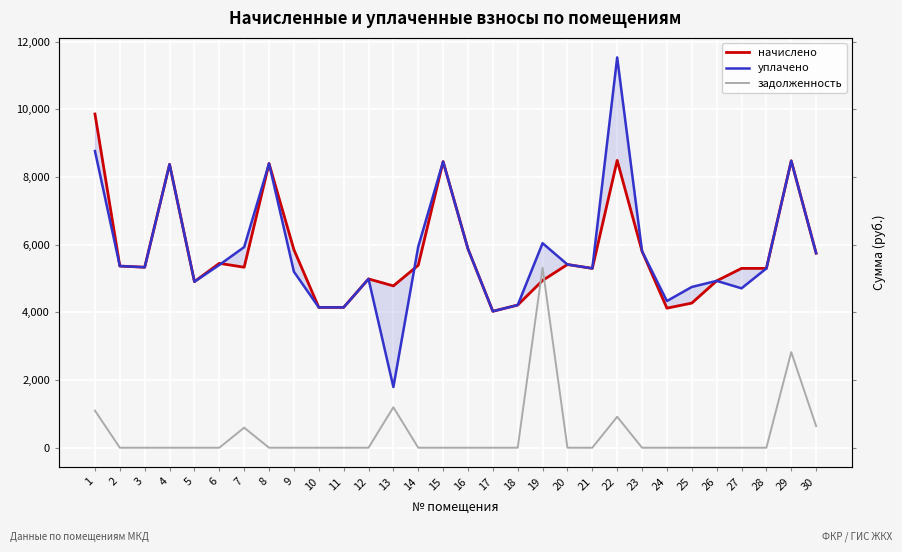

How many data points does each series have?

30